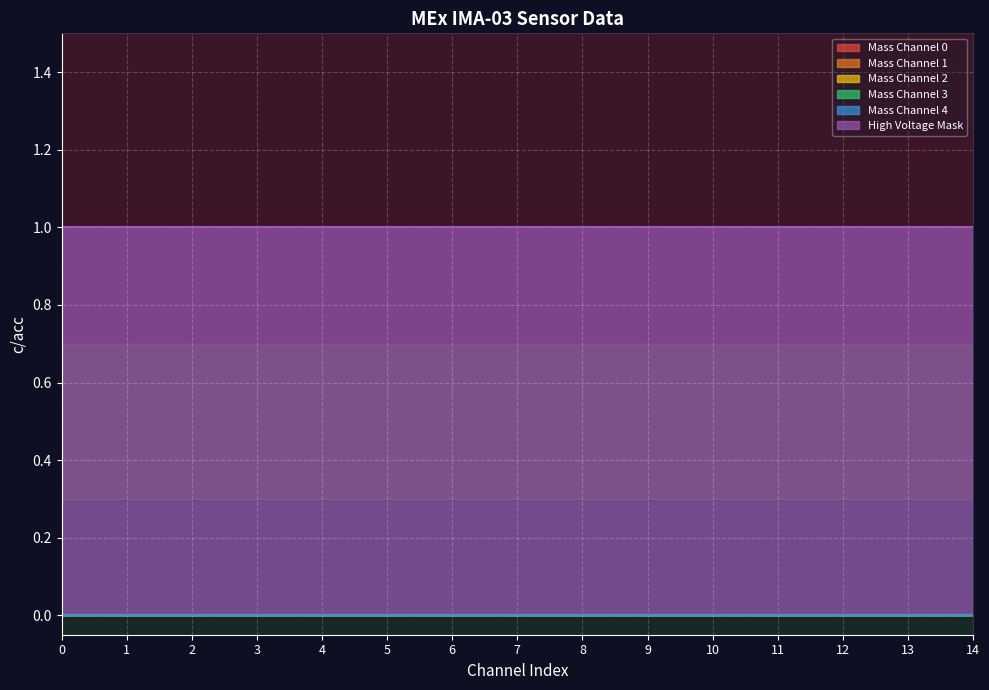

Reading left to right, what are all the values shown in this chart?

Mass Channel 0: 0=0	1=0	2=0	3=0	4=0	5=0	6=0	7=0	8=0	9=0	10=0	11=0	12=0	13=0	14=0
Mass Channel 1: 0=0	1=0	2=0	3=0	4=0	5=0	6=0	7=0	8=0	9=0	10=0	11=0	12=0	13=0	14=0
Mass Channel 2: 0=0	1=0	2=0	3=0	4=0	5=0	6=0	7=0	8=0	9=0	10=0	11=0	12=0	13=0	14=0
Mass Channel 3: 0=0	1=0	2=0	3=0	4=0	5=0	6=0	7=0	8=0	9=0	10=0	11=0	12=0	13=0	14=0
Mass Channel 4: 0=0	1=0	2=0	3=0	4=0	5=0	6=0	7=0	8=0	9=0	10=0	11=0	12=0	13=0	14=0
High Voltage Mask: 0=1	1=1	2=1	3=1	4=1	5=1	6=1	7=1	8=1	9=1	10=1	11=1	12=1	13=1	14=1